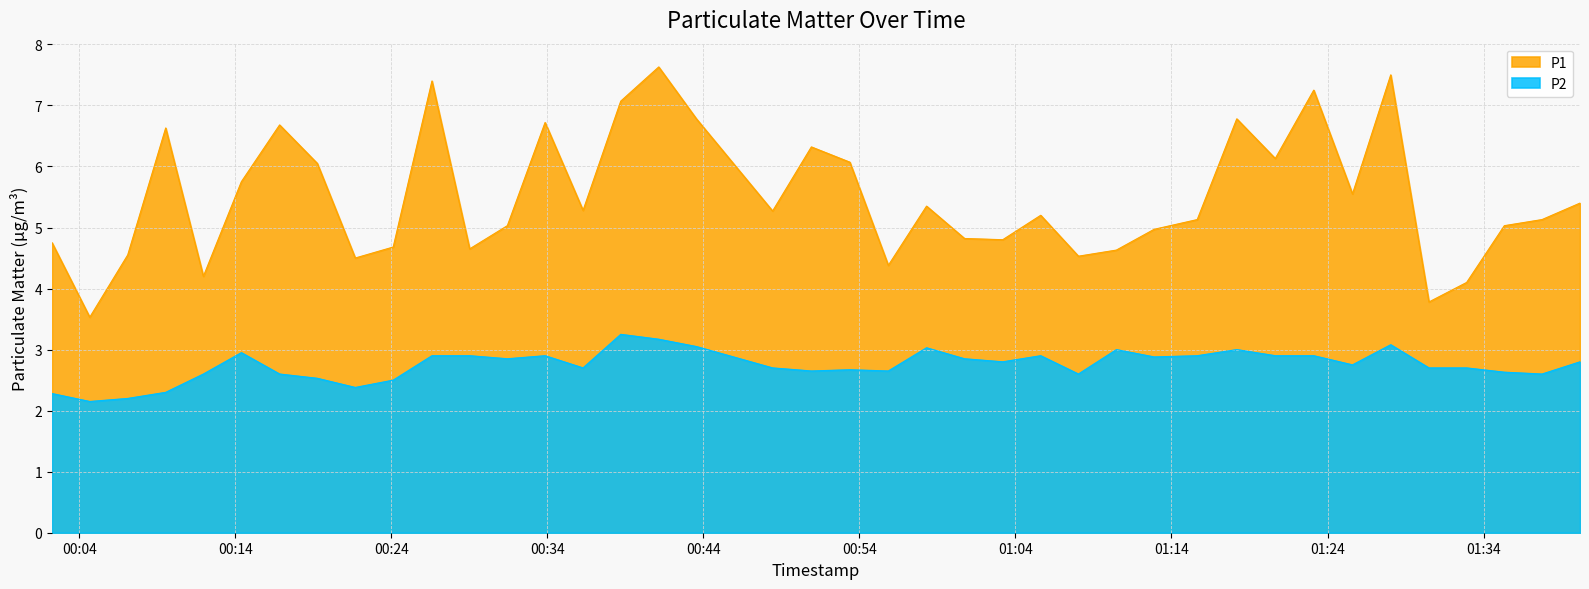

True or false: P1 and P2 cross at least once.

False